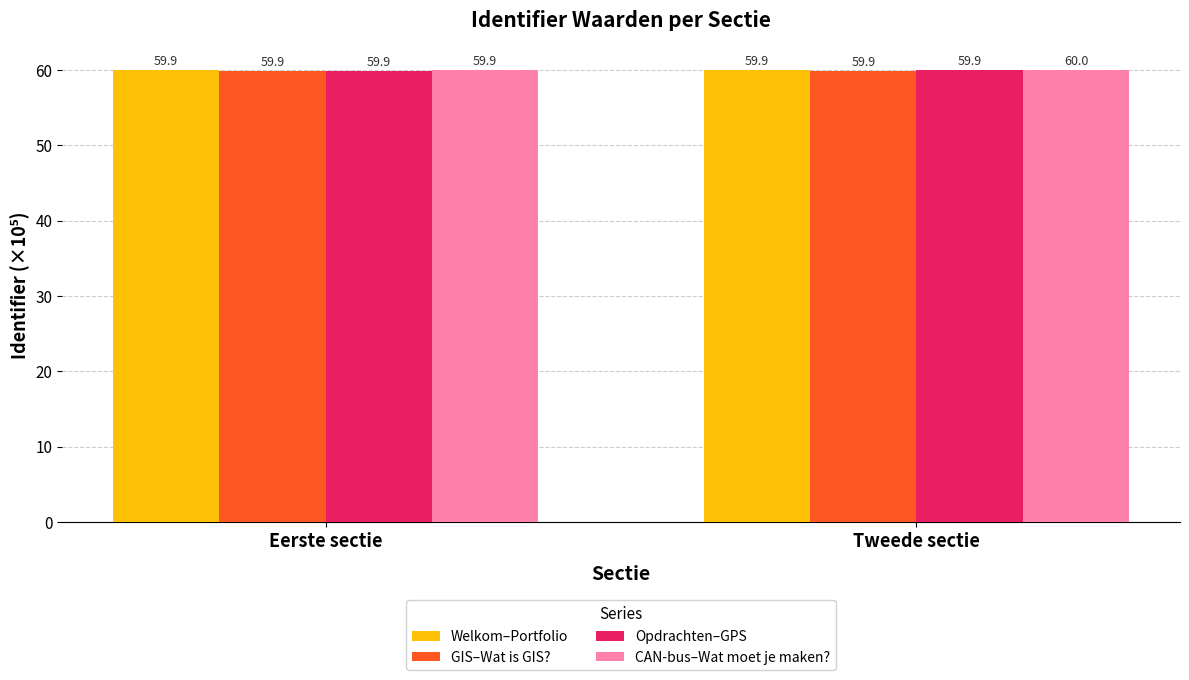

Count the Opdrachten–GPS values in the range 59 to 60.

2